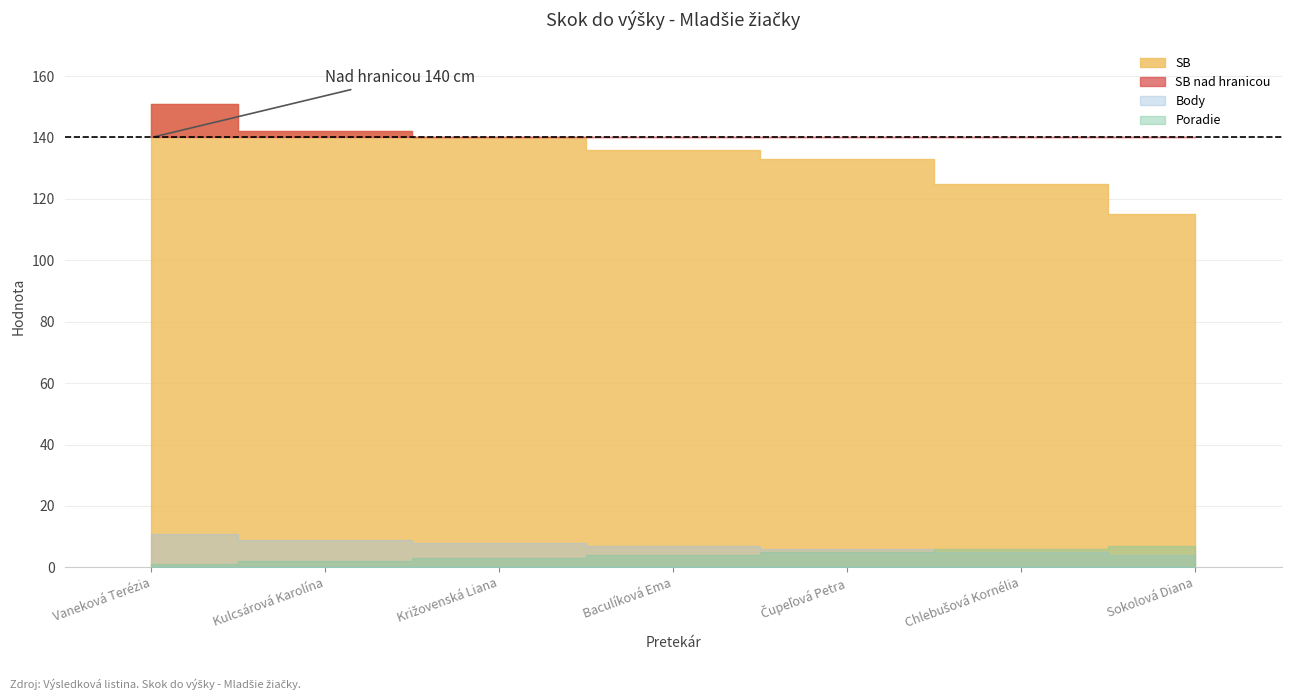

What position from the right is Kulcsárová Karolína?

6